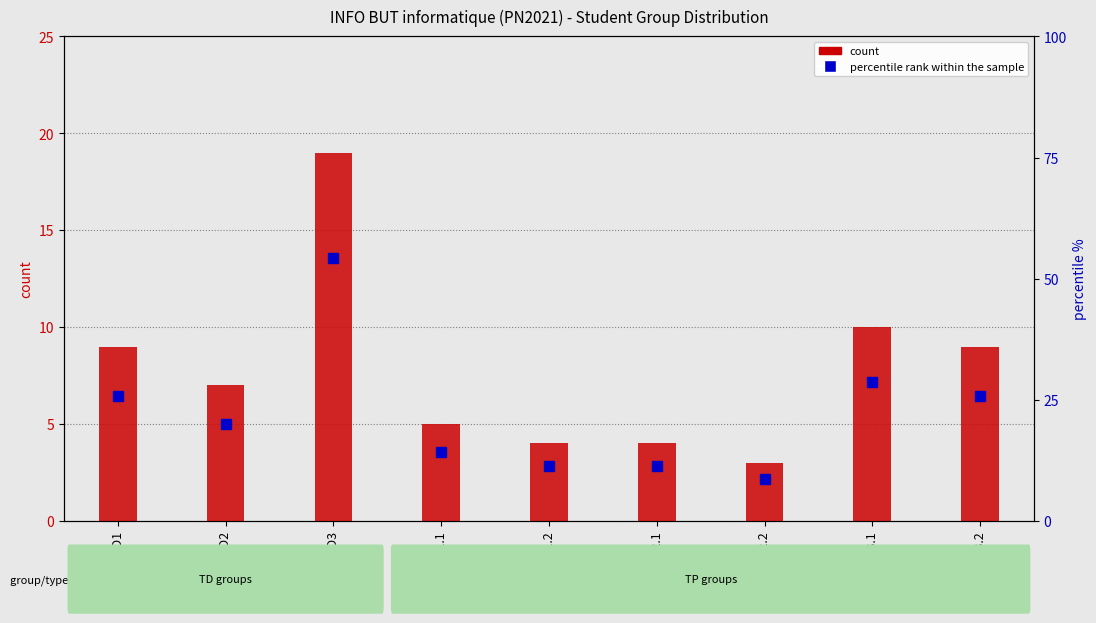

What is the difference between the second highest and second lowest values in the count series?

6.0